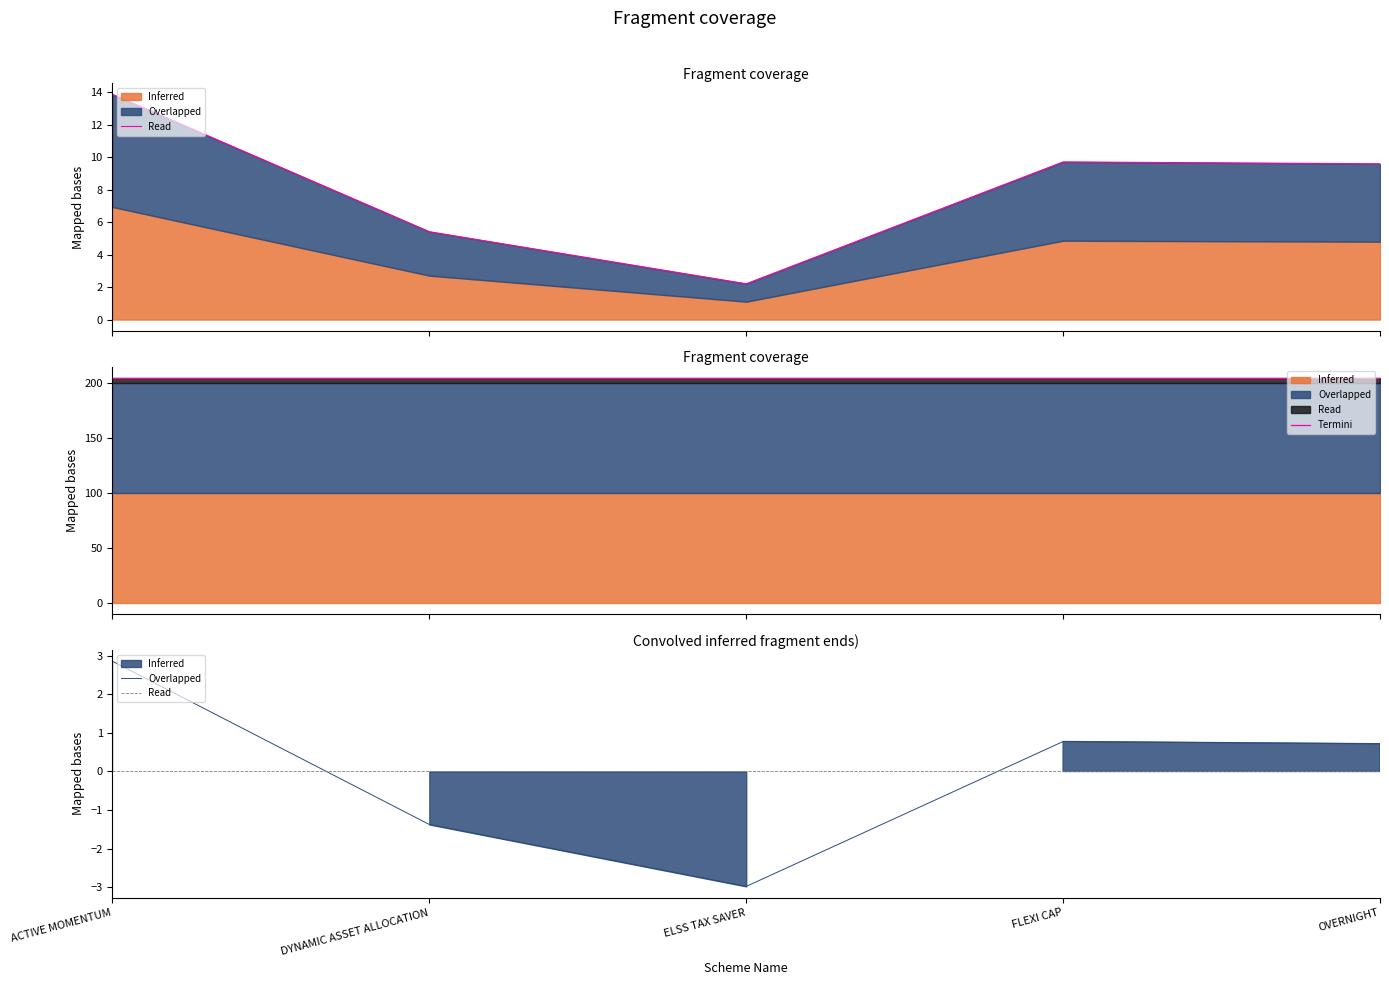

True or false: Value of the Trade and Quantity traded cross at least once.

False